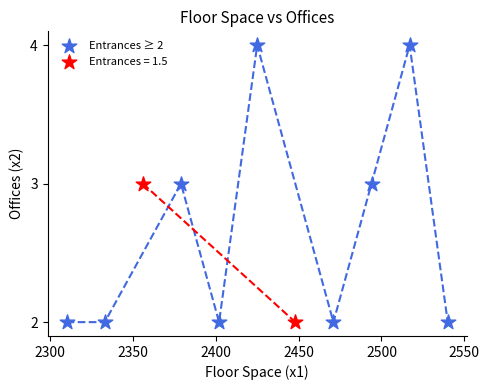

What are all the series names shown in the legend?

Entrances ≥ 2, Entrances = 1.5